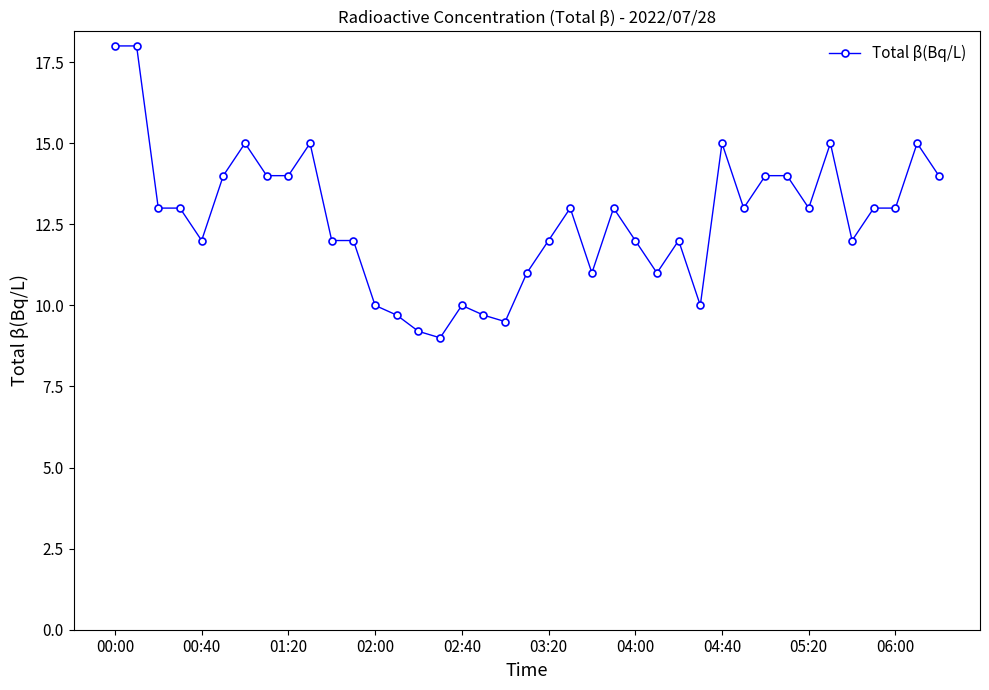

What is the difference between the second highest and second lowest values?

8.8